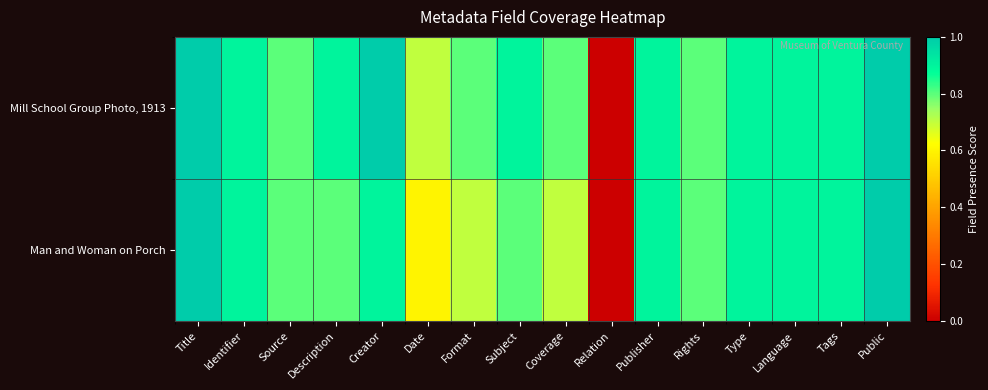

Which series changed the most between Description and Format?

Man and Woman on Porch